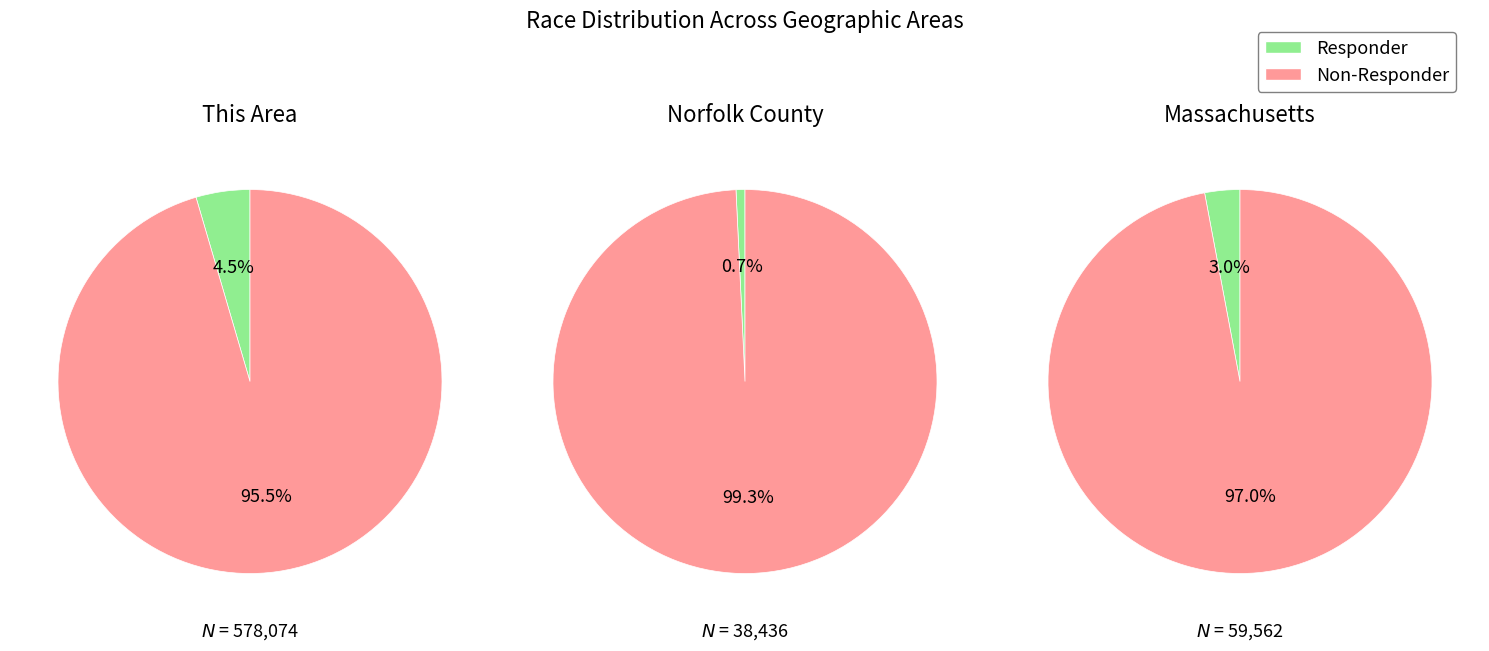

To the nearest percent, what is the difference between the 1 and 6 slice percentages?

4%